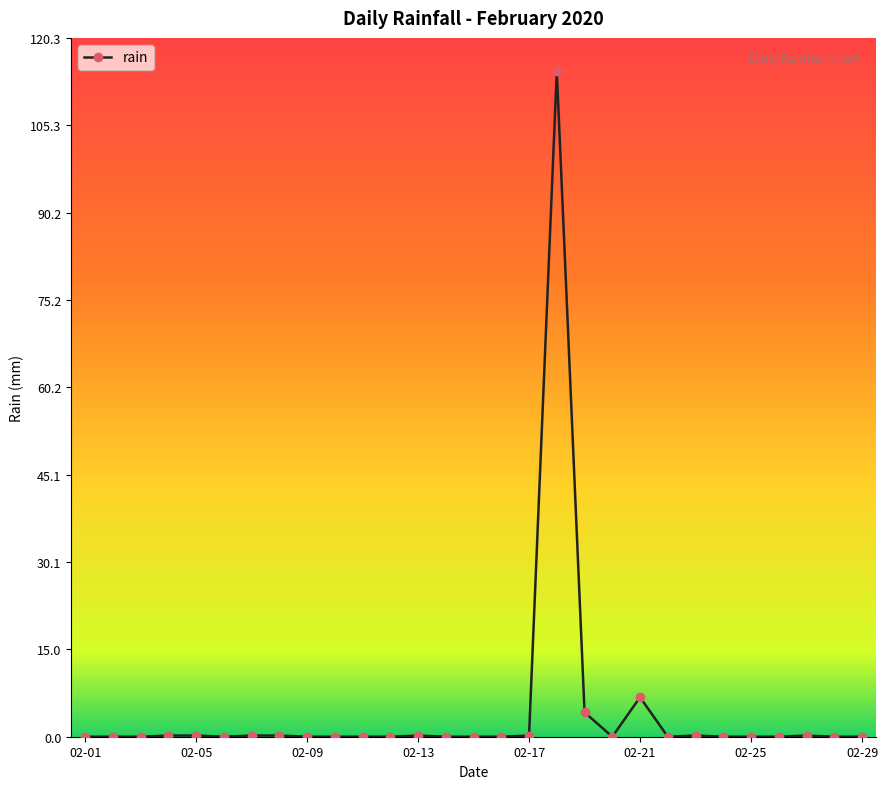

What is the value of the 19th point from the left?

4.2